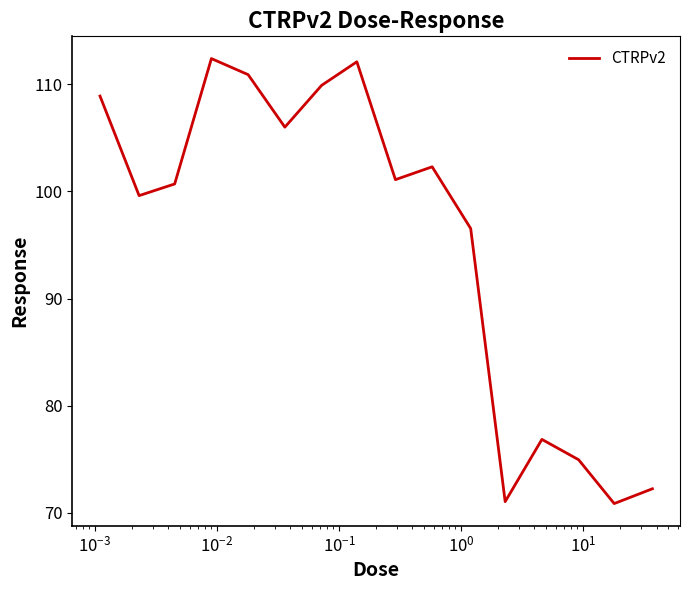

How many values exceed 101?

8